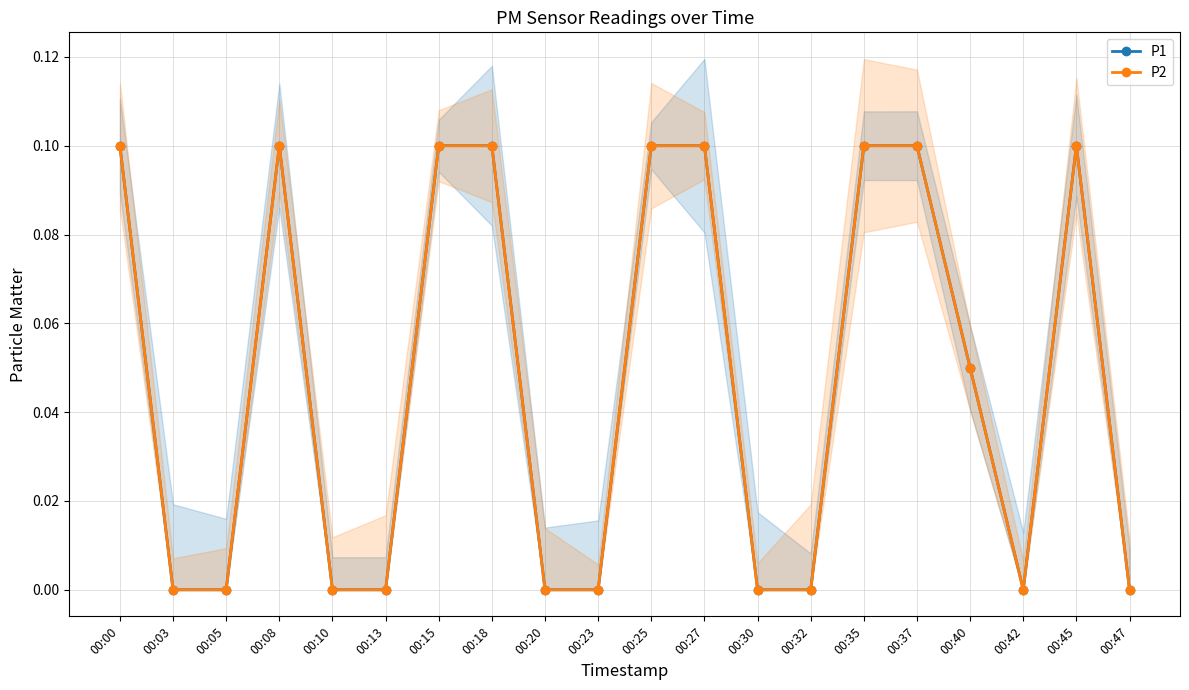

In P1, how many points are higher than both neighbors (excluding endpoints)?

2